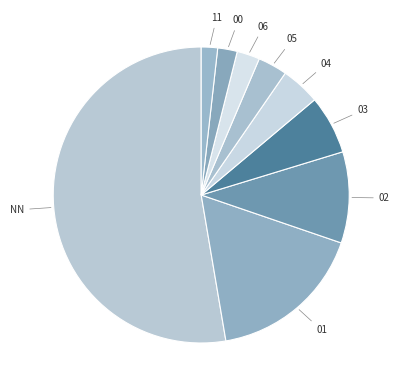

How many slices are in this pie chart?

9